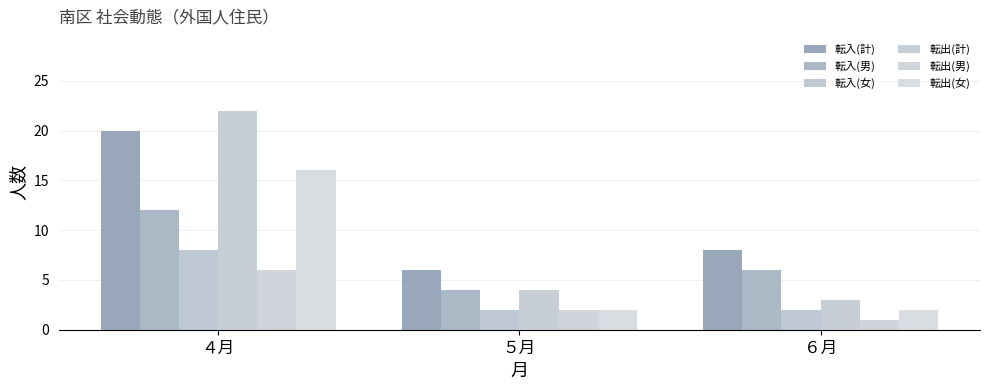

How many distinct data groups are displayed?

6